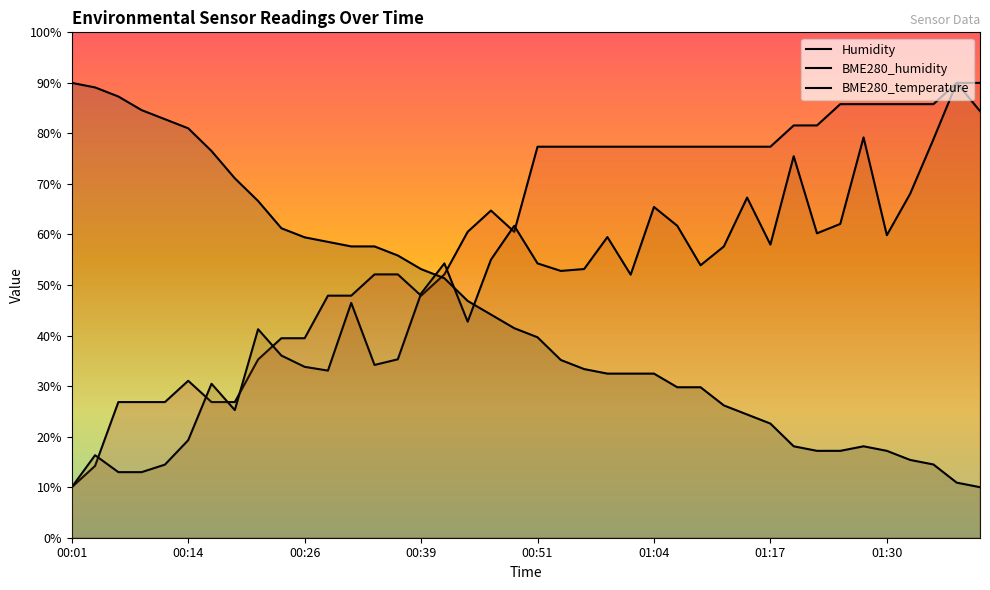

Does the chart display data point markers on the line(s)?

No